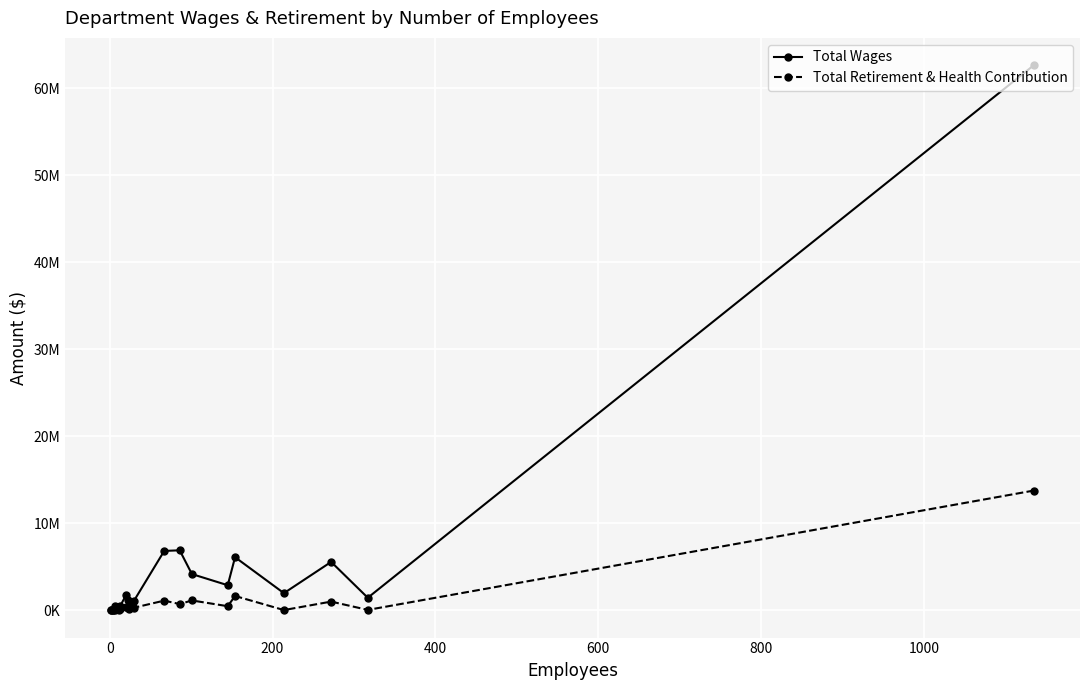

What is the sum of all Total Retirement & Health Contribution values?

21604034